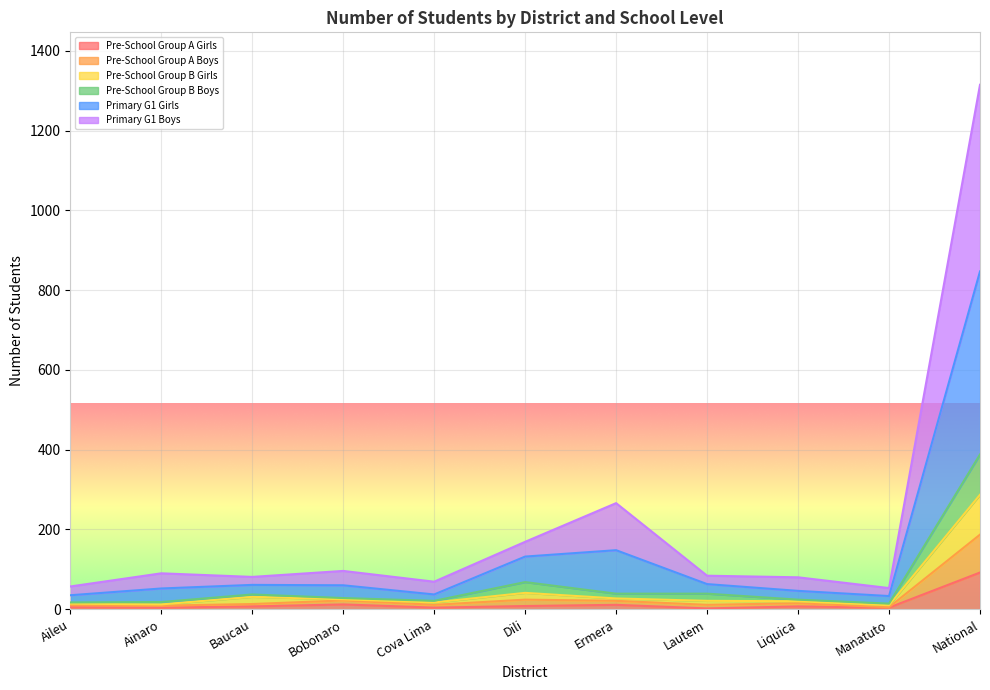

True or false: Pre-School Group B Girls and Pre-School Group A Girls intersect in this chart.

False